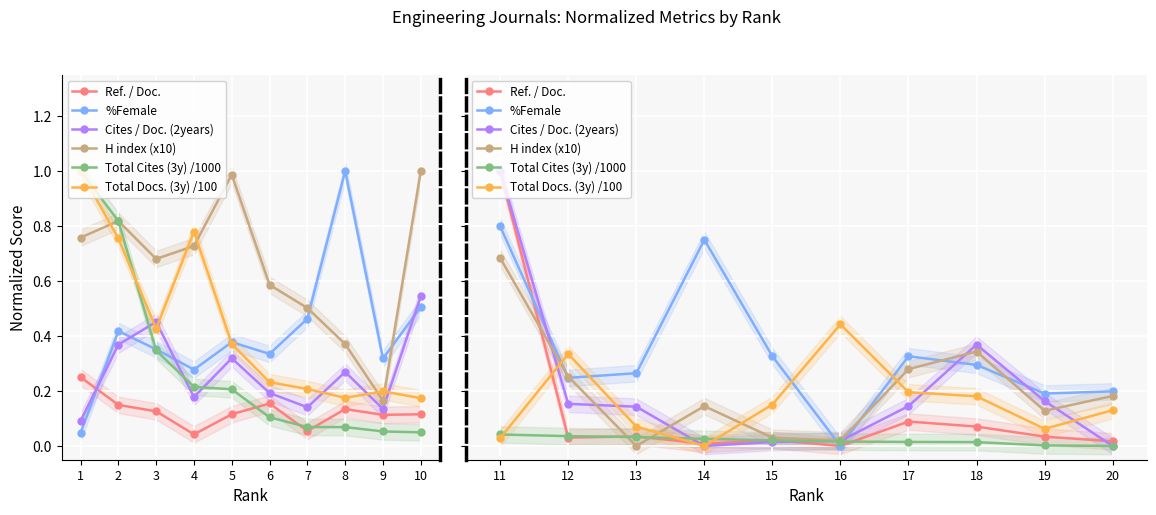

At which category is the sum across all series the highest?

11